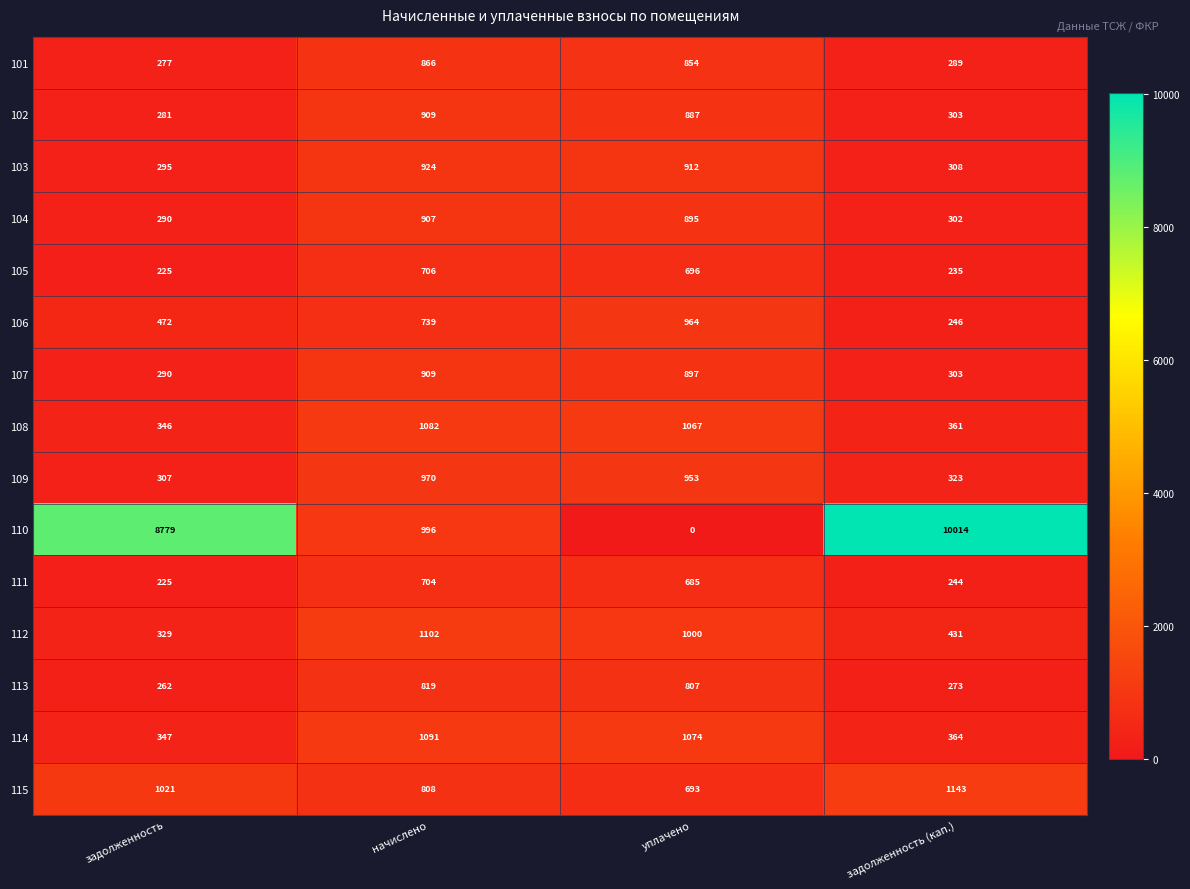

What is the sum of the 115 values at задолженность (кап.) and задолженность?

2164